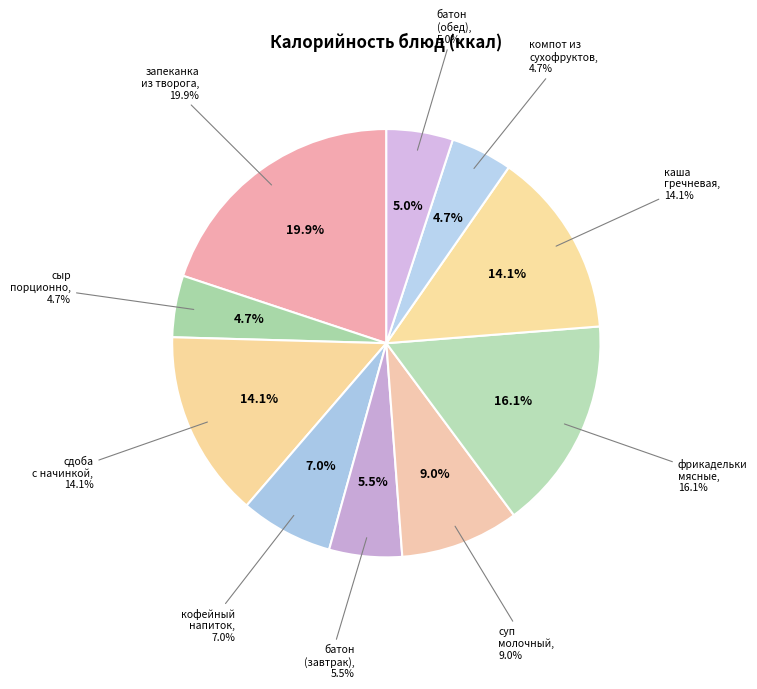

To the nearest percent, what is the difference between the largest and smallest slice percentages?

15%